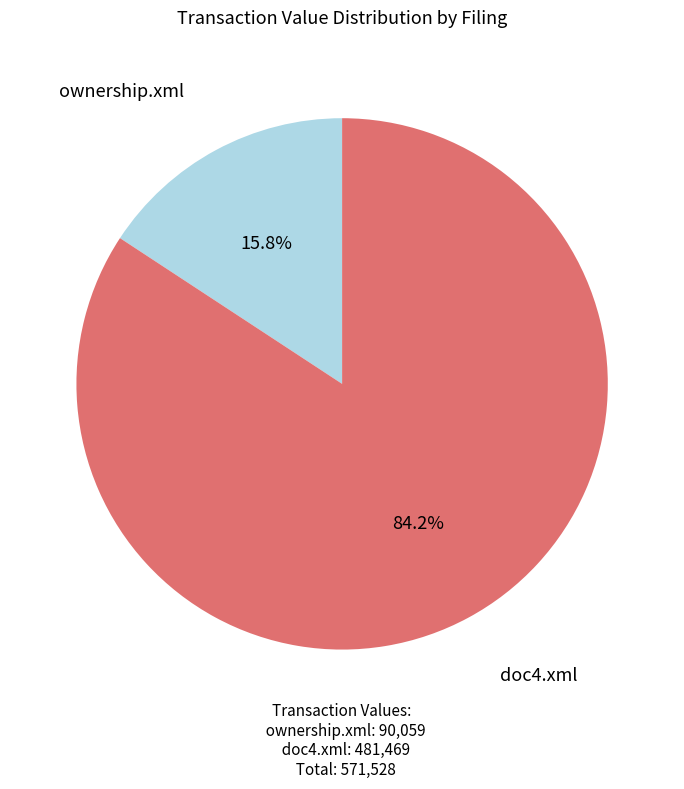

Does any single category account for the majority?

Yes